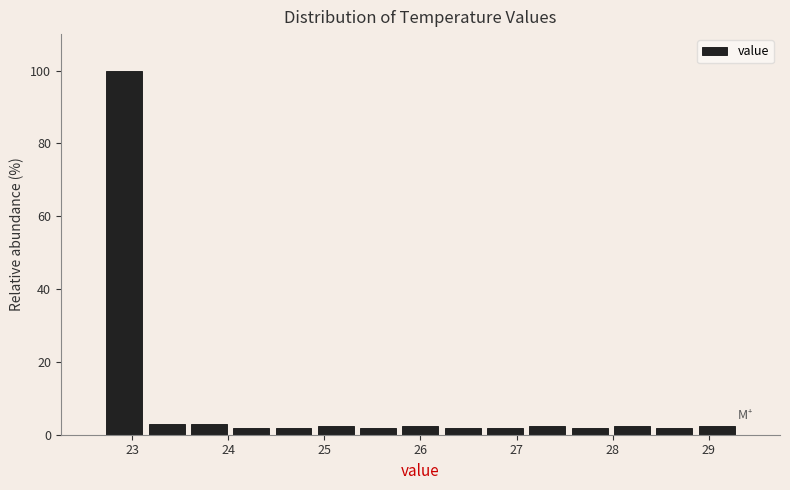

What is the height of the bar covering 24.90 to 25.34 on the x-axis? Neither the bar edges nor the heights are printed on the chart, so give them approximately, as read against the axes.

2